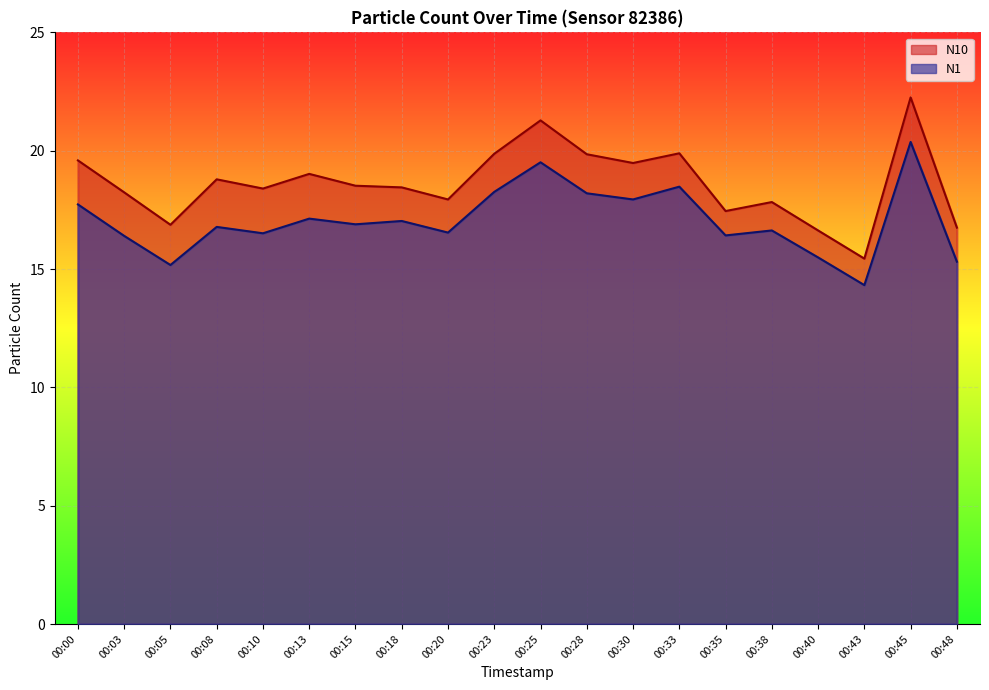

What are all the series names shown in the legend?

N10, N1